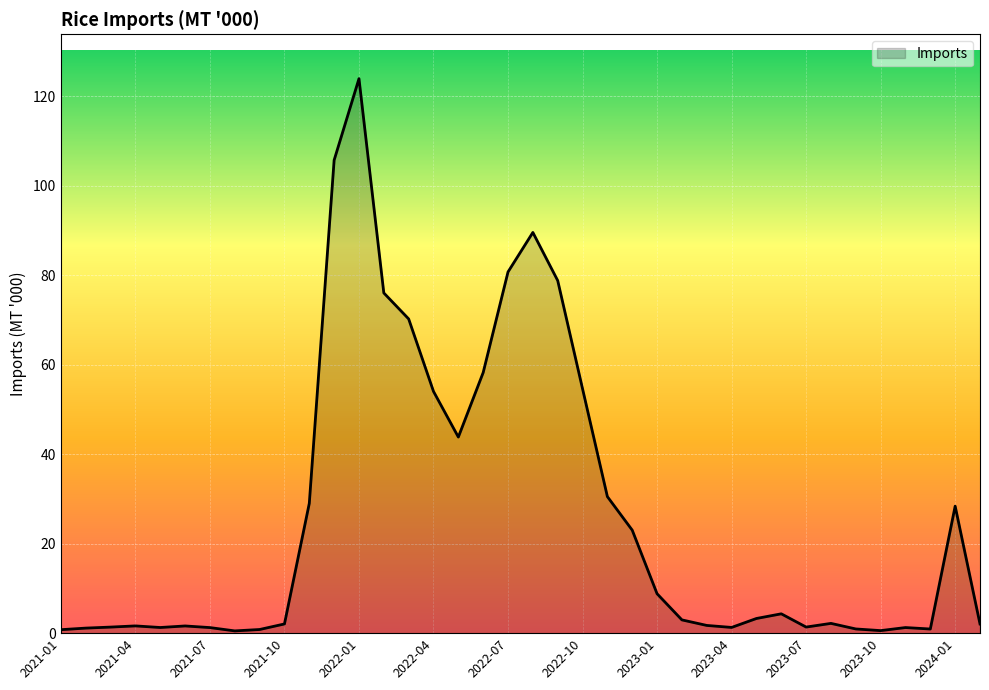

What is the difference between the maximum and minimum values?

123.4